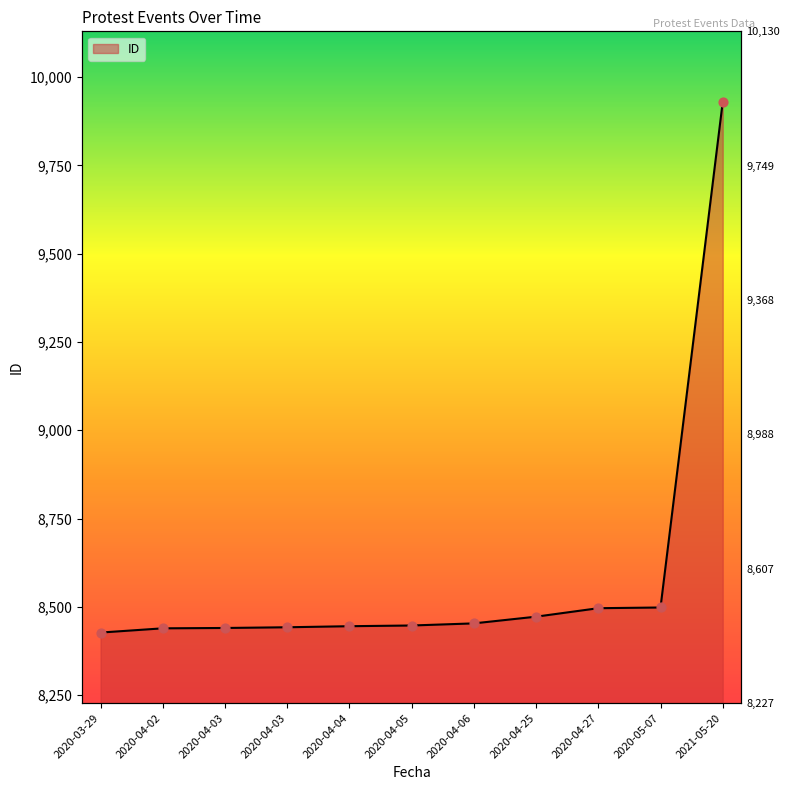

Which has a higher value, 2020-04-05 or 2020-04-25?

2020-04-25